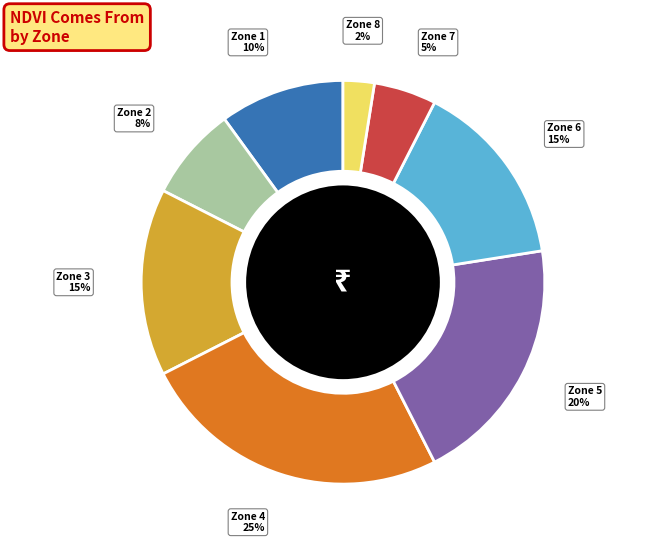

The Zone 6 slice represents 7% of the pie. True or false?

False